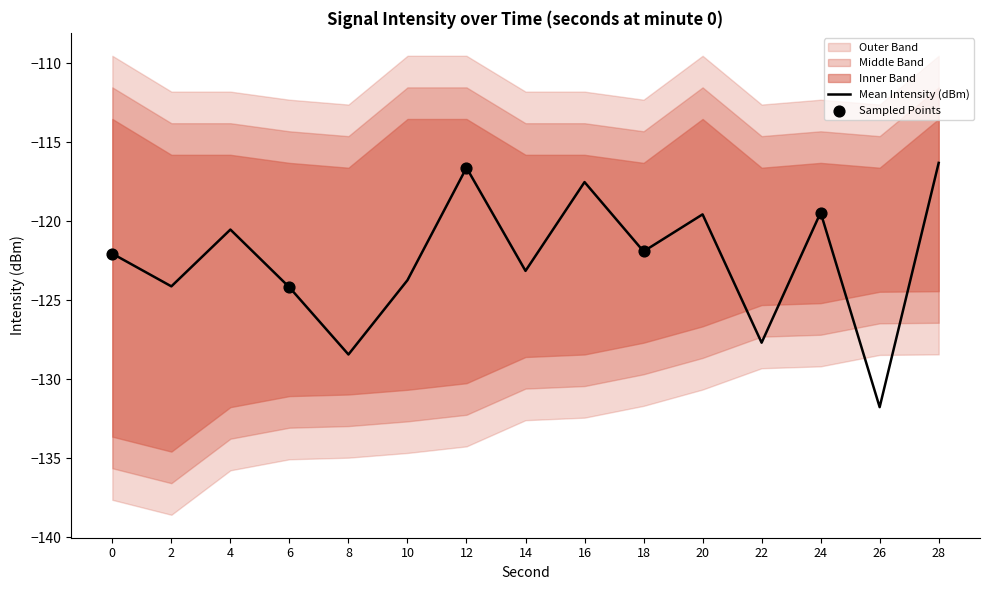

Is it true that Mean Intensity (dBm) equals -195.8 at 10?

False